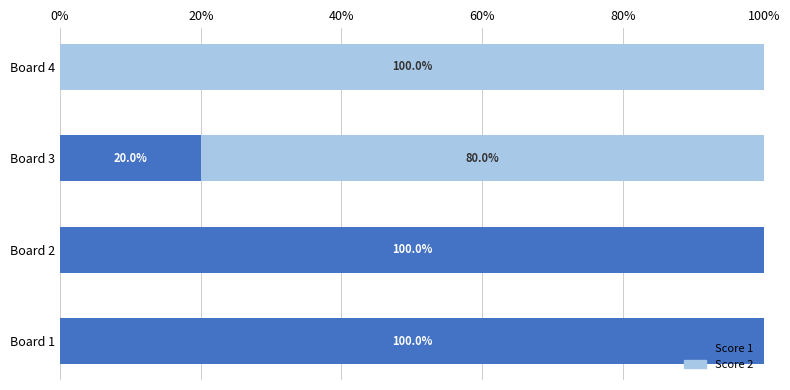

What are all the series names shown in the legend?

Score 1, Score 2